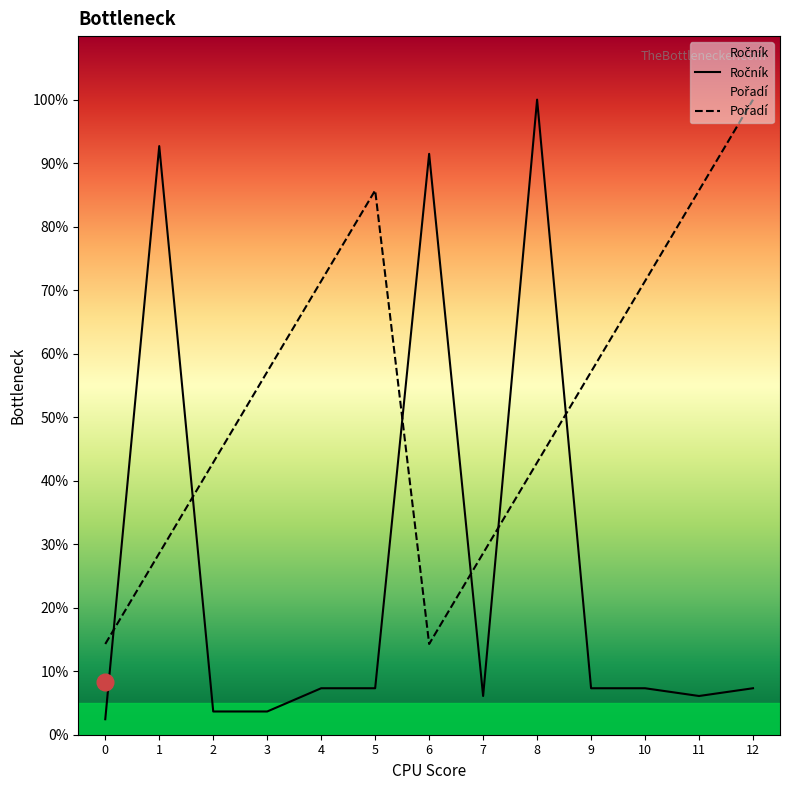

Which series has the largest total across all categories?

Pořadí